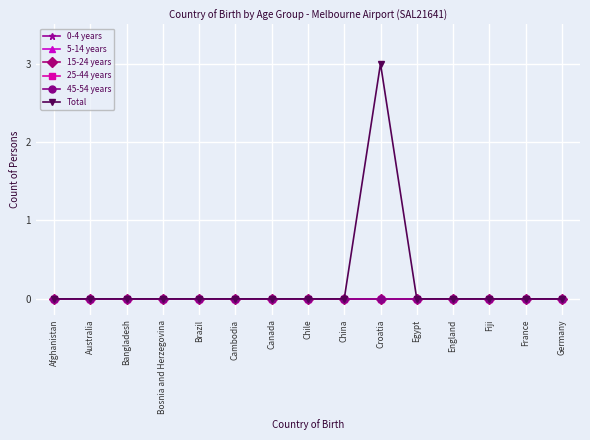

Which category has the lowest value in the 0-4 years series?

Afghanistan